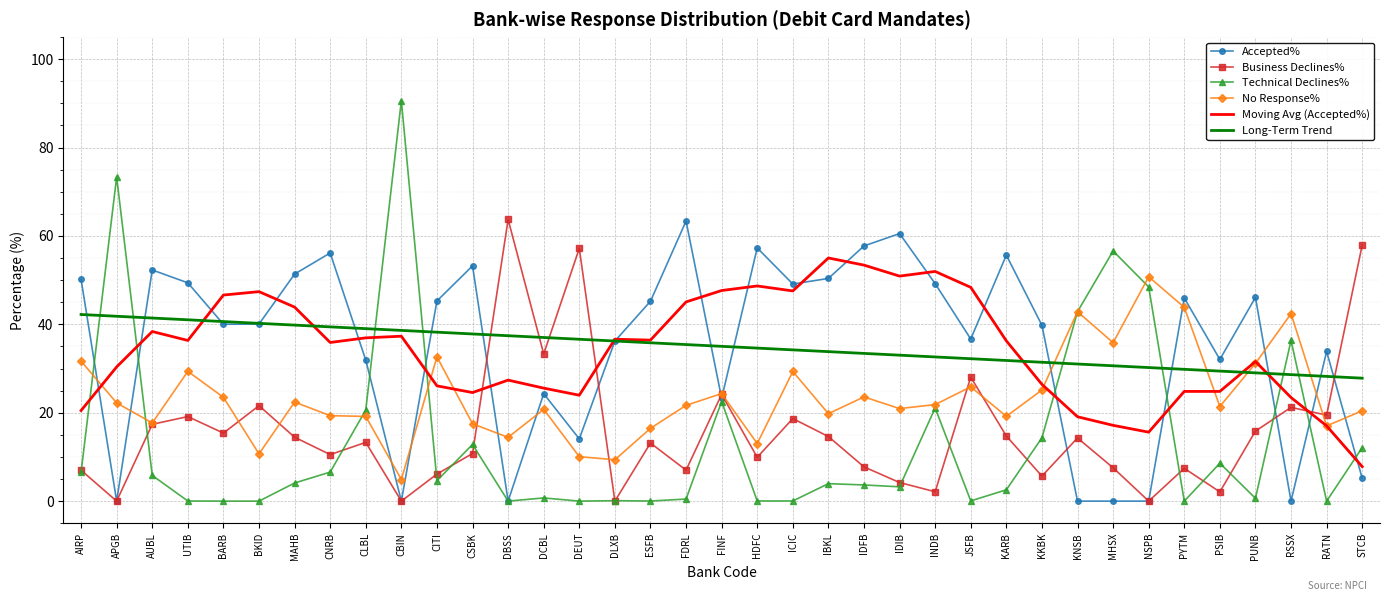

What is the total value across all series at AUBL?

173.0